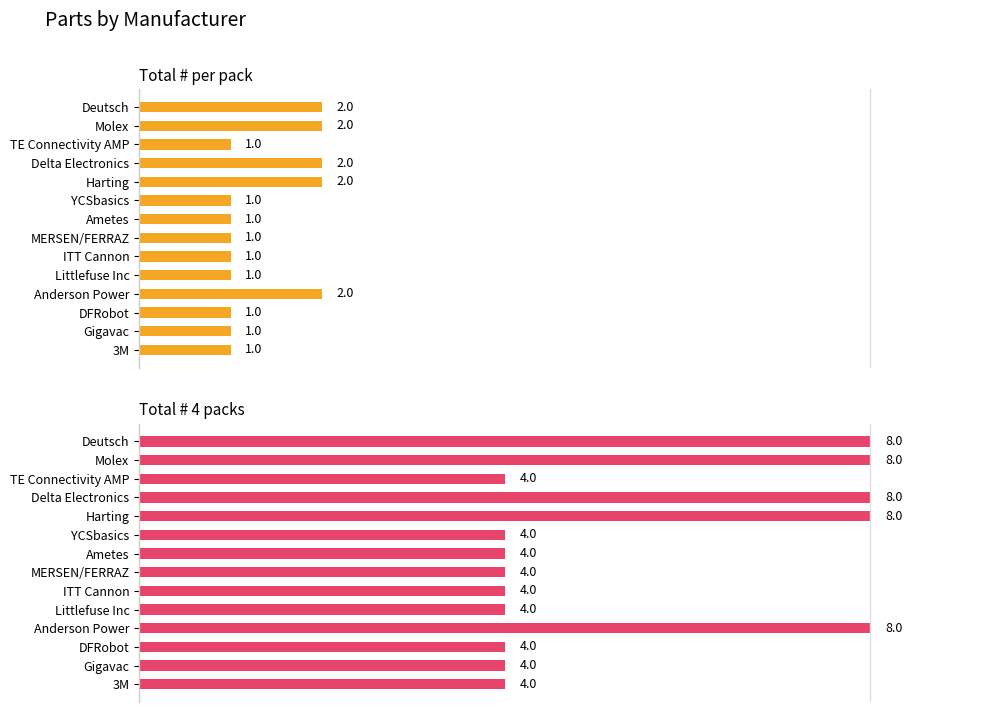

What is the lowest value of the Total # per pack series?

1